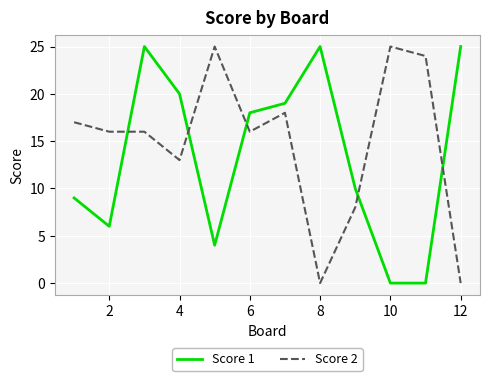

Is this an area chart (filled region under the line)?

No